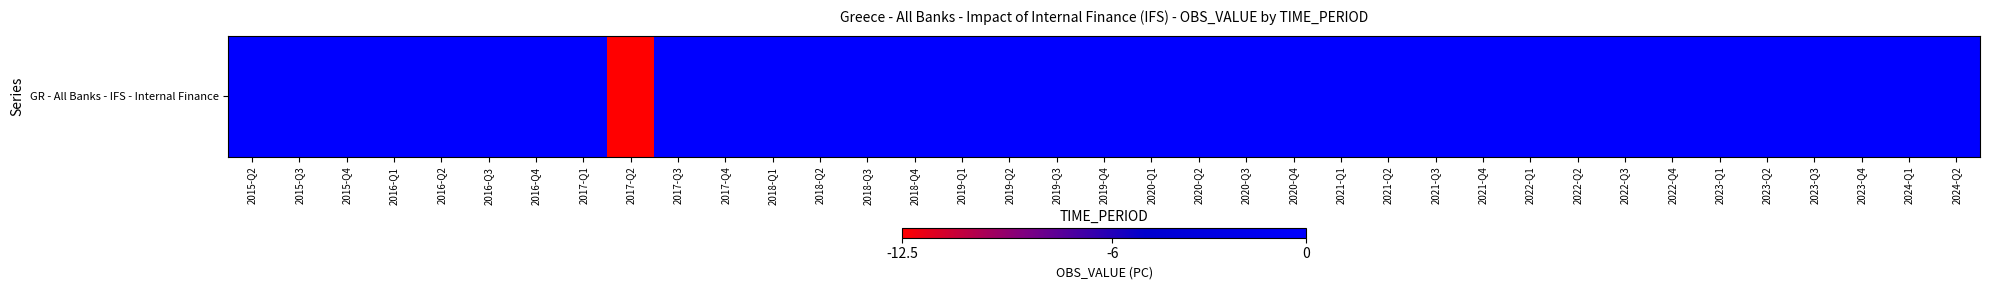

How many values are below 0?

1